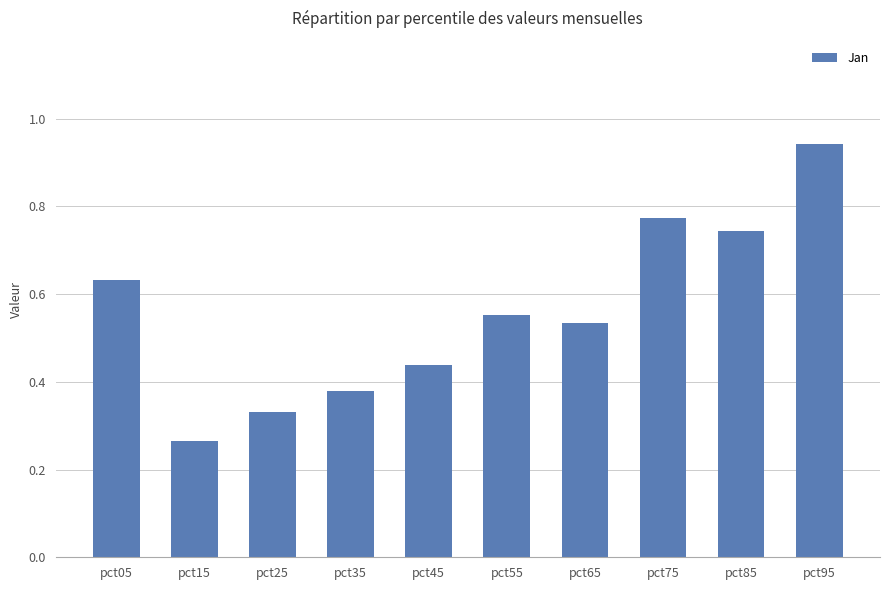

Rank the categories by value from lowest to highest.

pct15, pct25, pct35, pct45, pct65, pct55, pct05, pct85, pct75, pct95